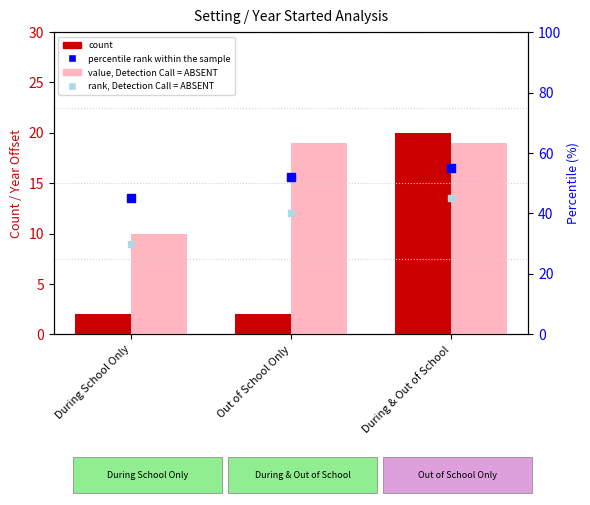

Which series reaches the minimum Y coordinate?

count